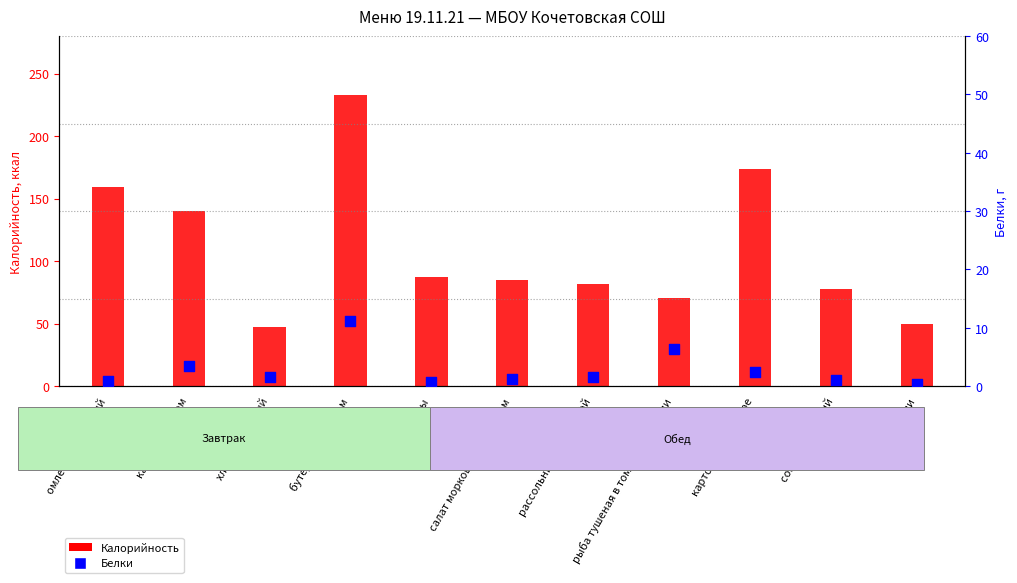

Which series contains the lowest Y value?

Белки